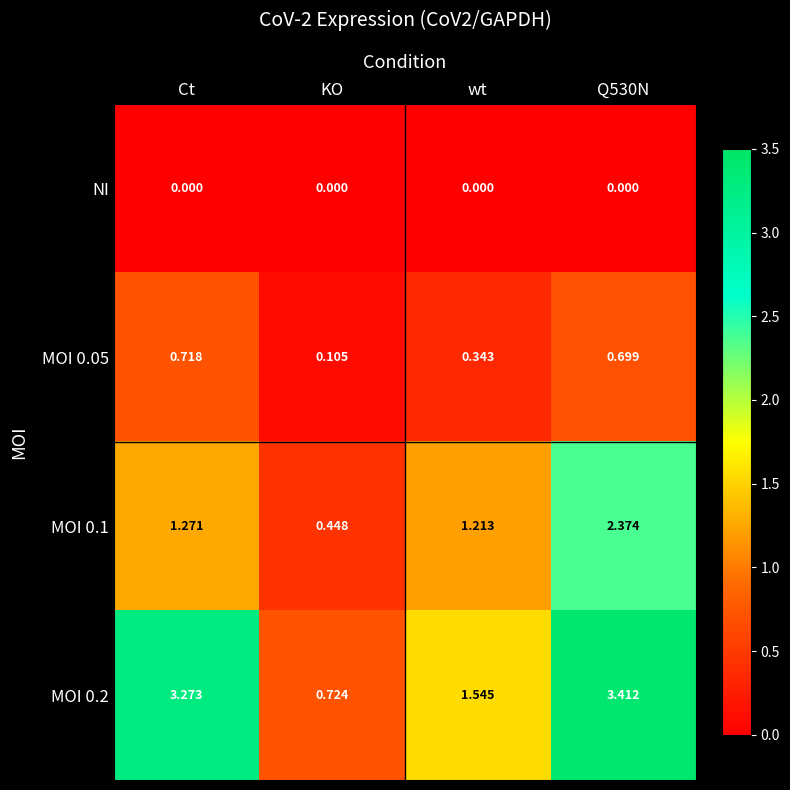

Where does the MOI 0.1 series first go above 1?

Ct